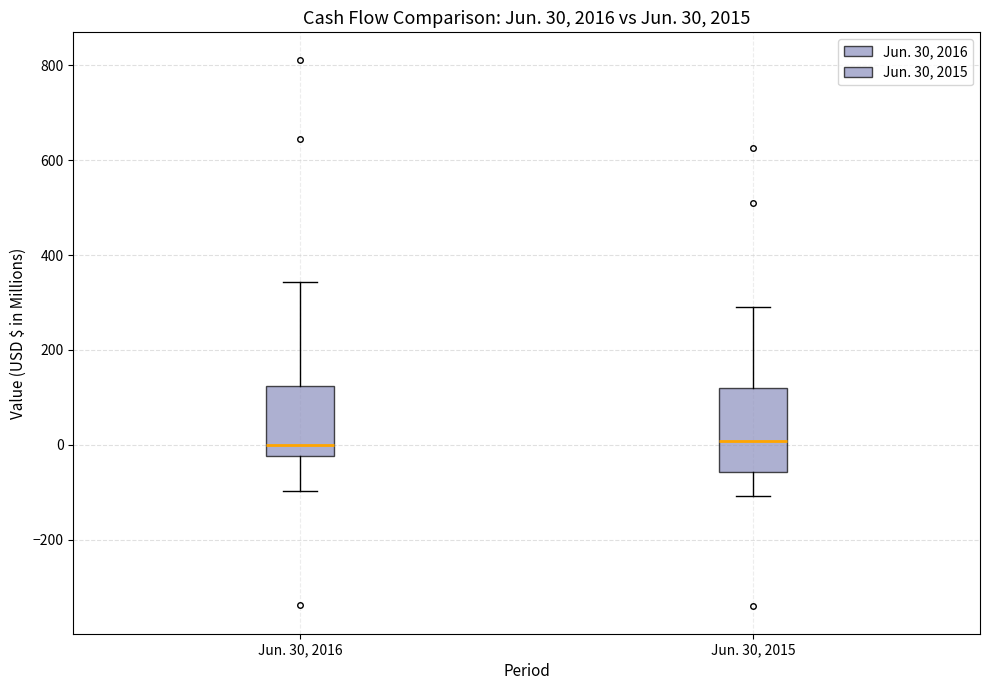

Comparing the boxes themselves (not the whiskers), which one is the tallest?

Jun. 30, 2015